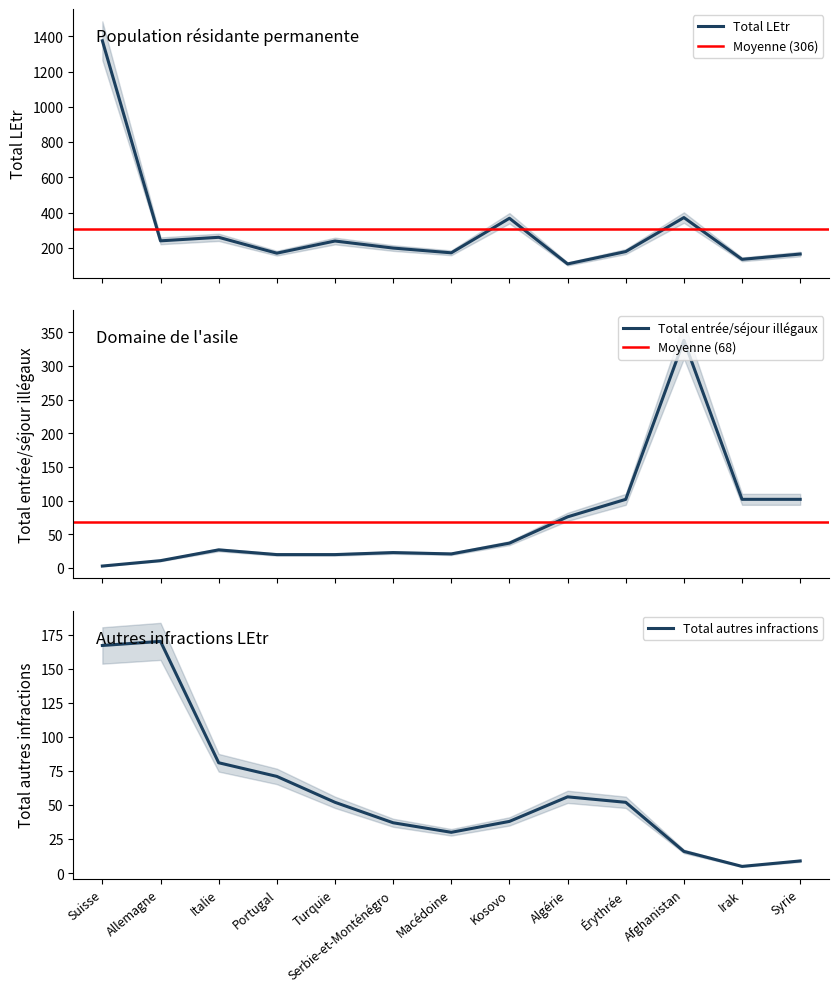

How many times do Total autres infractions and Total entrée/séjour/sortie illégaux cross each other?

1